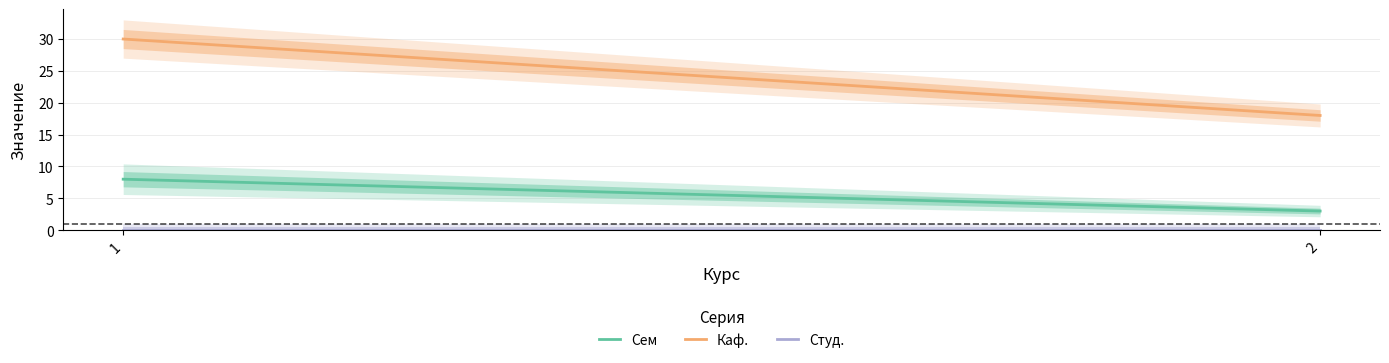

How many lines are shown in the chart?

3